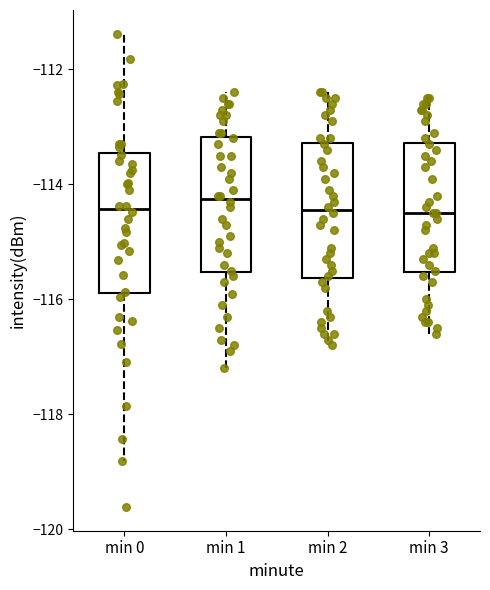

Reading left to right, read every box against the y-axis: the position of its median line, the range the box covers, and the ends of its whiskers. The values are not printed on the chart, so give them approximately, as read against the axis.

min 0: median -114.4, box -115.8 to -113.4, whiskers -118.8 to -111.4
min 1: median -114.2, box -115.6 to -113.2, whiskers -117.2 to -112.4
min 2: median -114.4, box -115.6 to -113.2, whiskers -116.8 to -112.4
min 3: median -114.4, box -115.6 to -113.2, whiskers -116.6 to -112.4